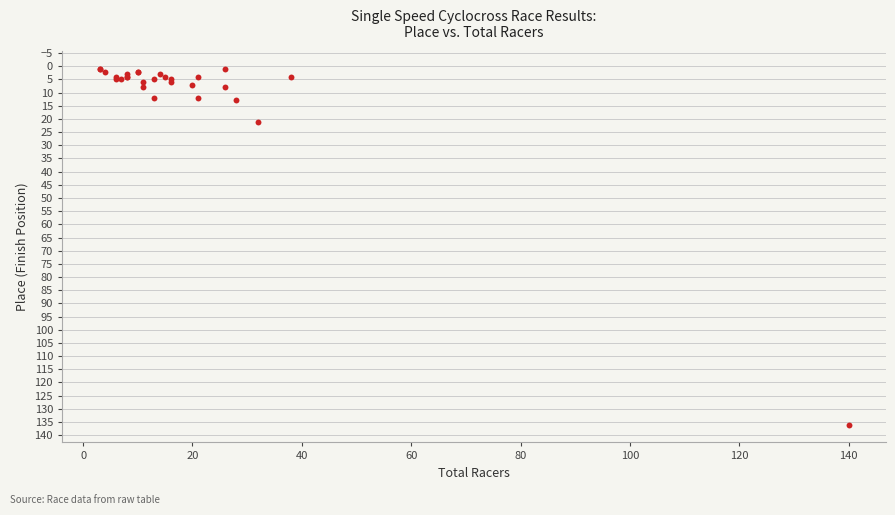

What Y value in the scatter plot is closest to 68?

21